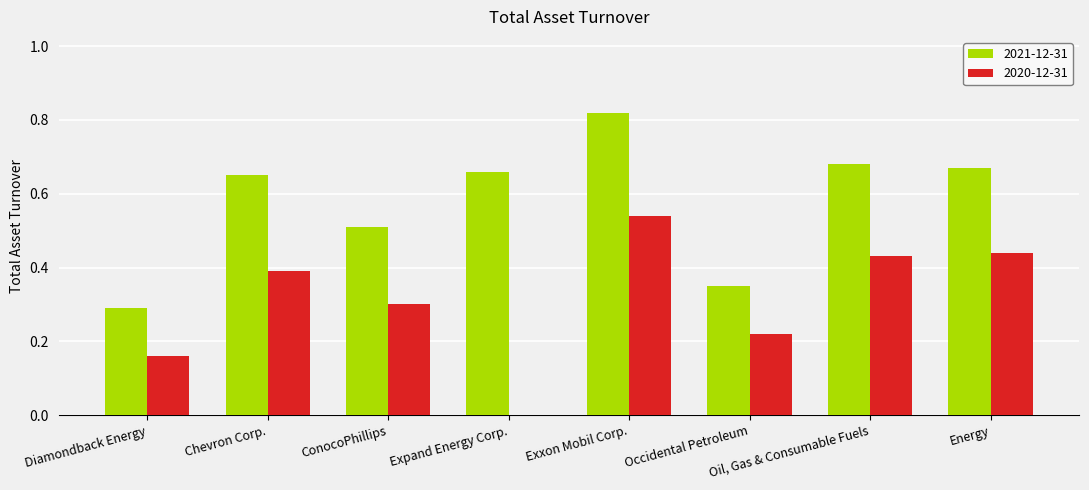

Which category has the highest value across all series?

Exxon Mobil Corp.